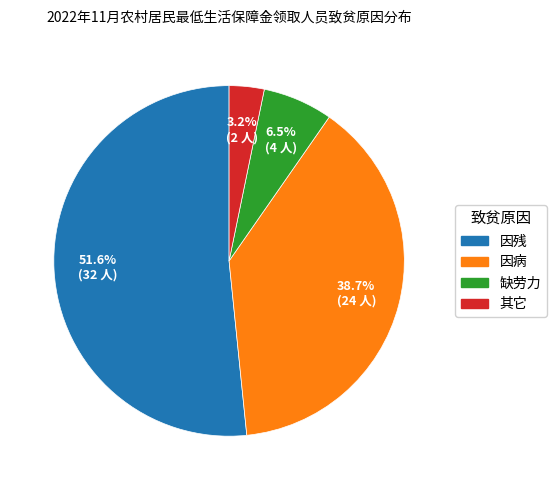

To the nearest percent, what percentage of the pie is 其它?

3%